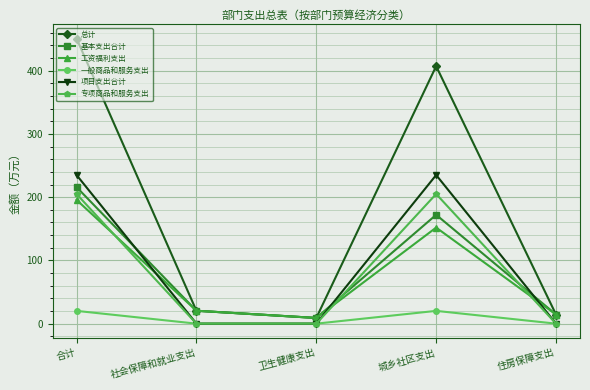

At which category is the sum across all series the highest?

合计